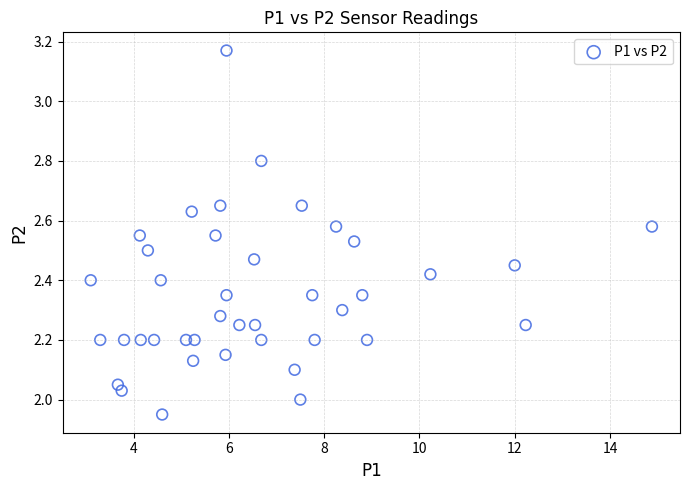

What is the range of X values (max minus min)?

11.8